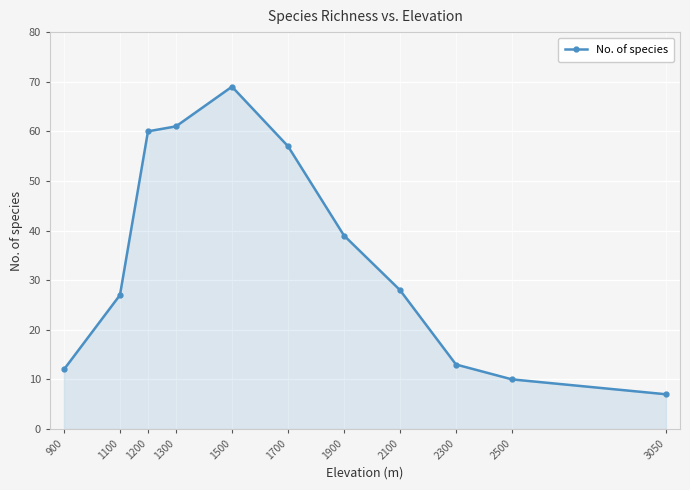

Read the value at 1900, to the nearest 10.

40